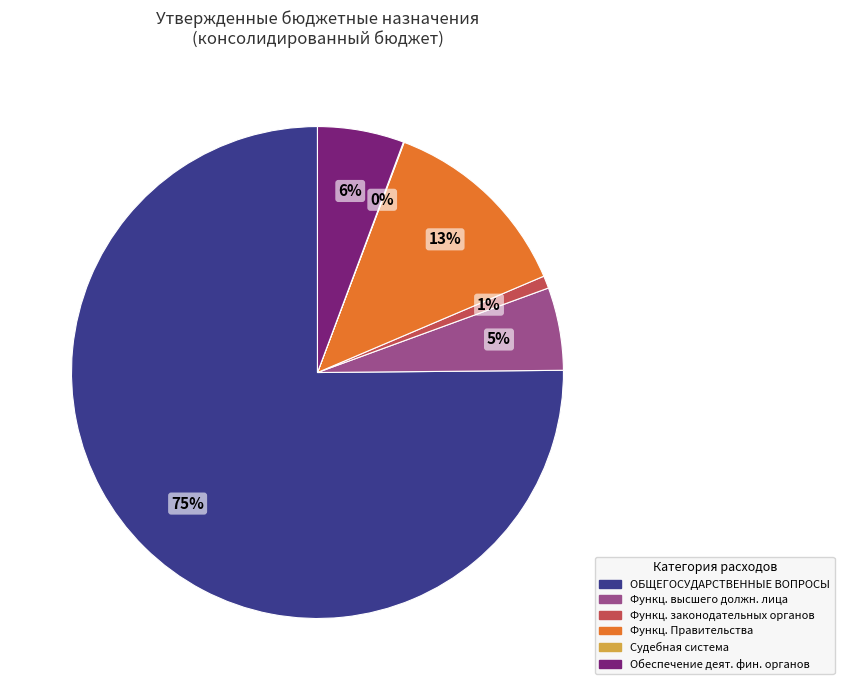

Does any single category account for the majority?

Yes